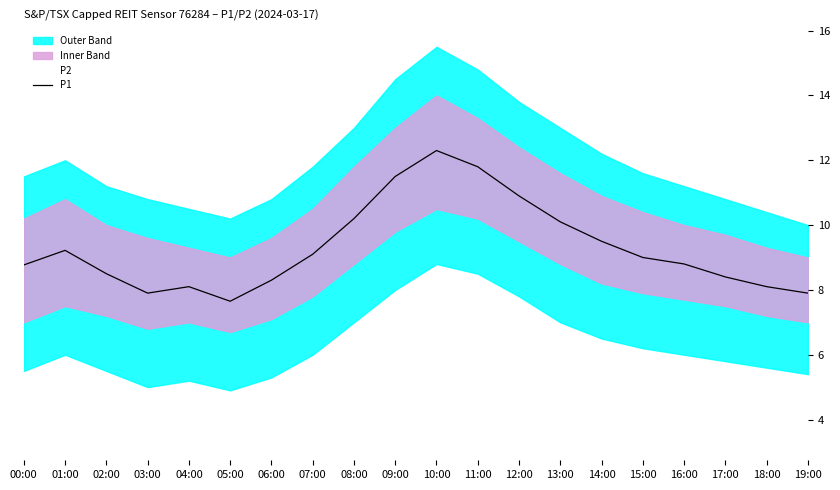

True or false: P2 and P1 cross at least once.

False